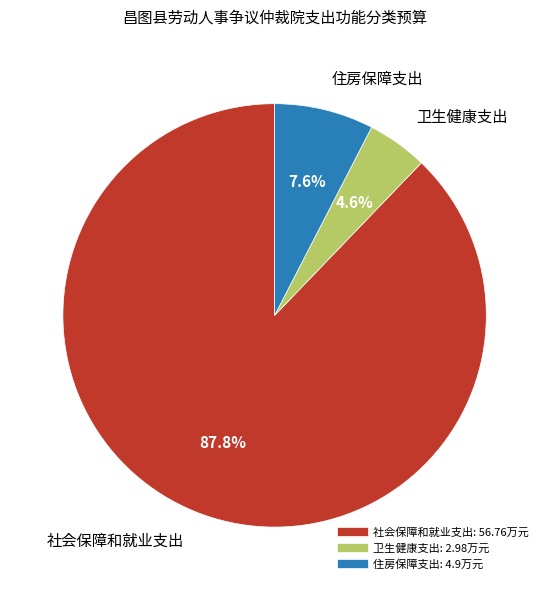

Between 卫生健康支出 and 社会保障和就业支出, which is larger?

社会保障和就业支出